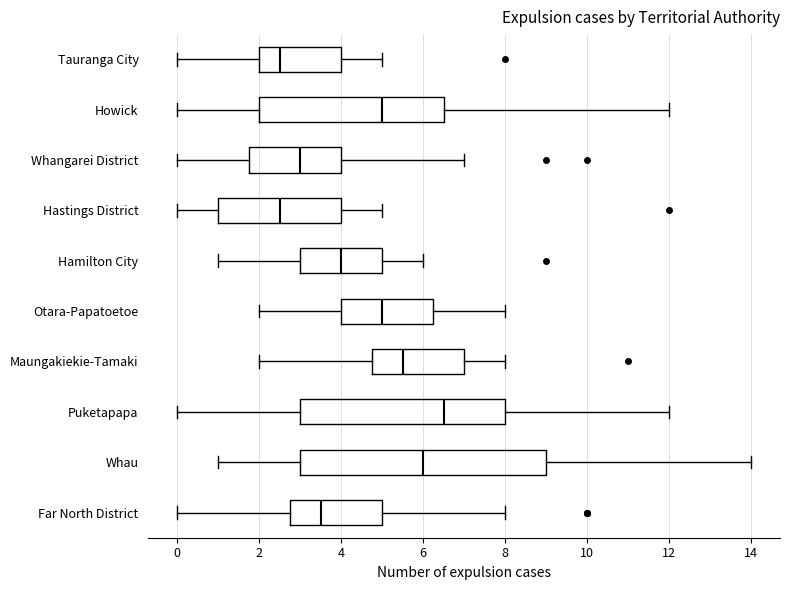

Which box is the widest, from its left edge to its right edge?

Whau